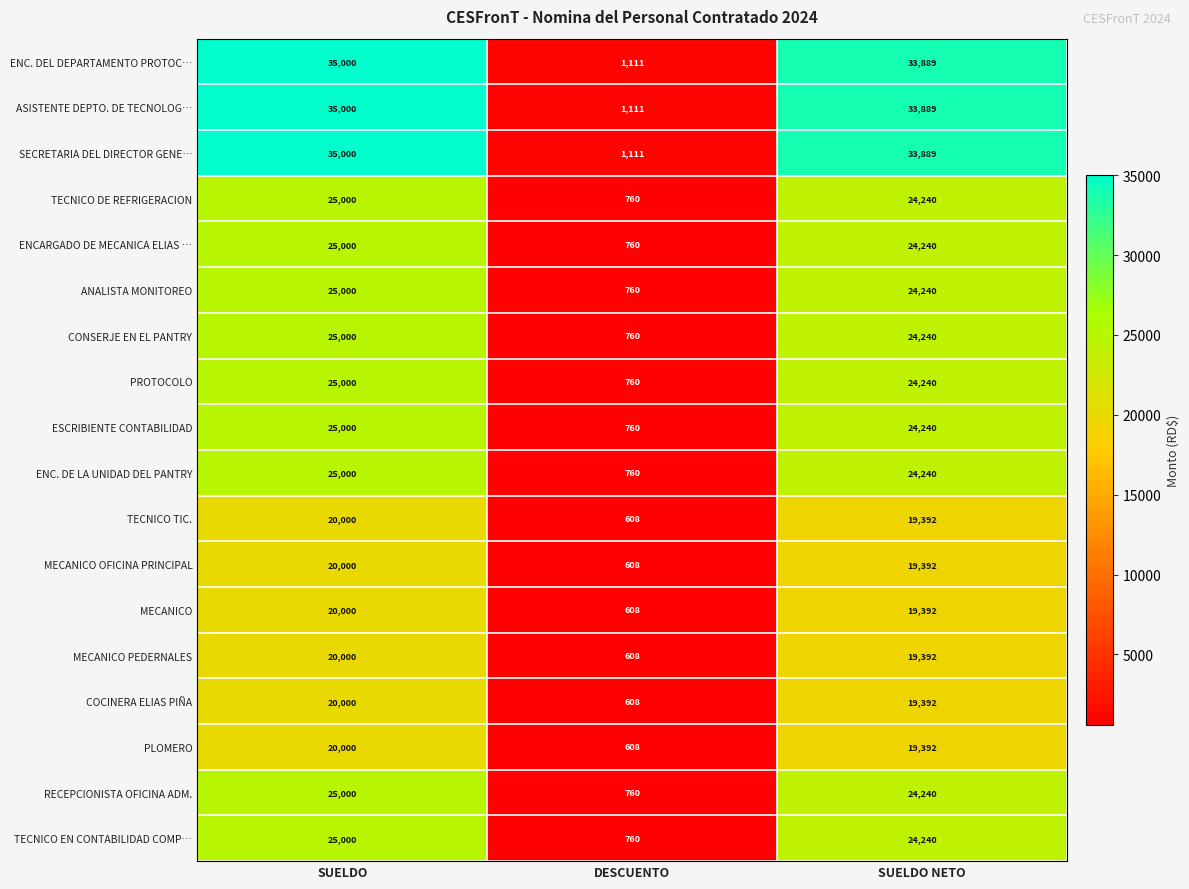

What is the maximum value shown in the chart?

35000